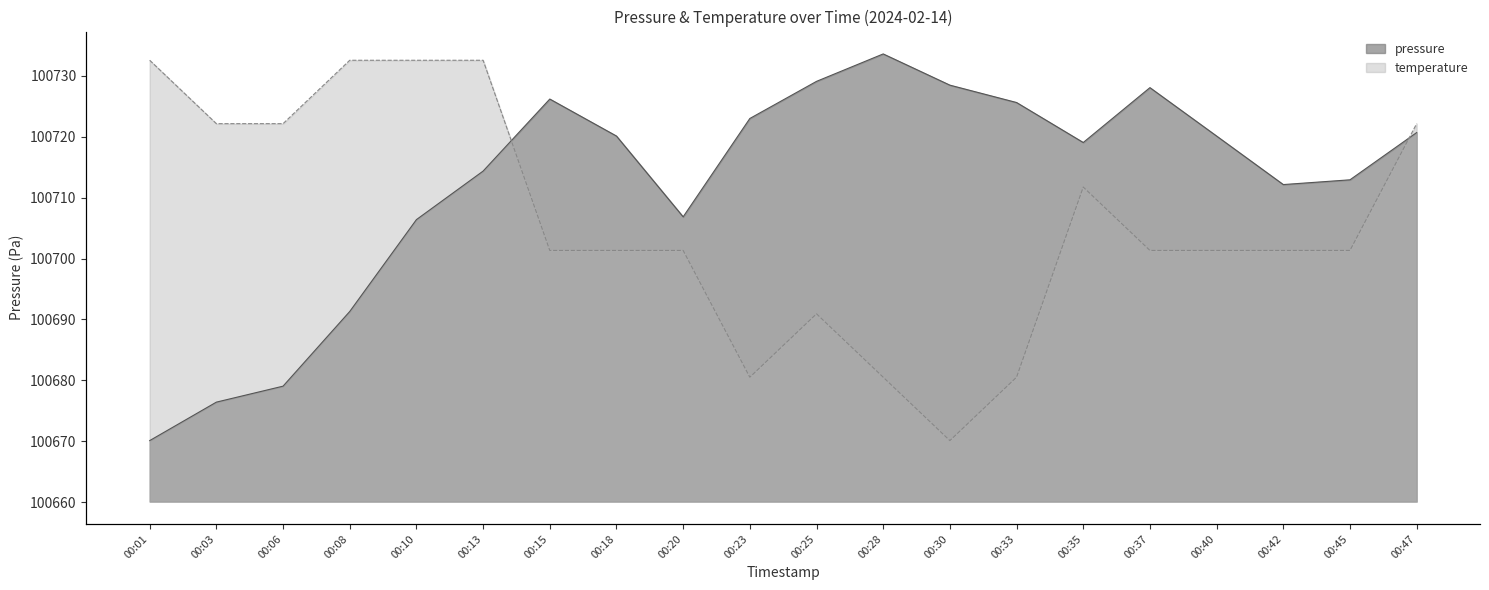

Where is the first local maximum for pressure?

00:15